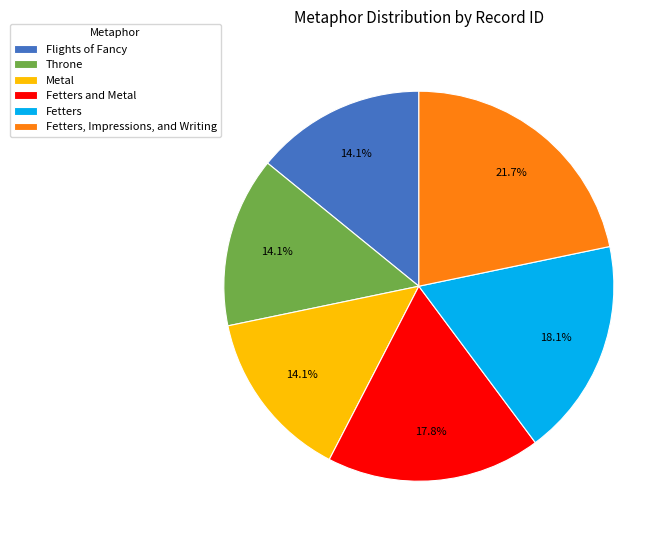

Does Throne account for over 50% of the chart?

No